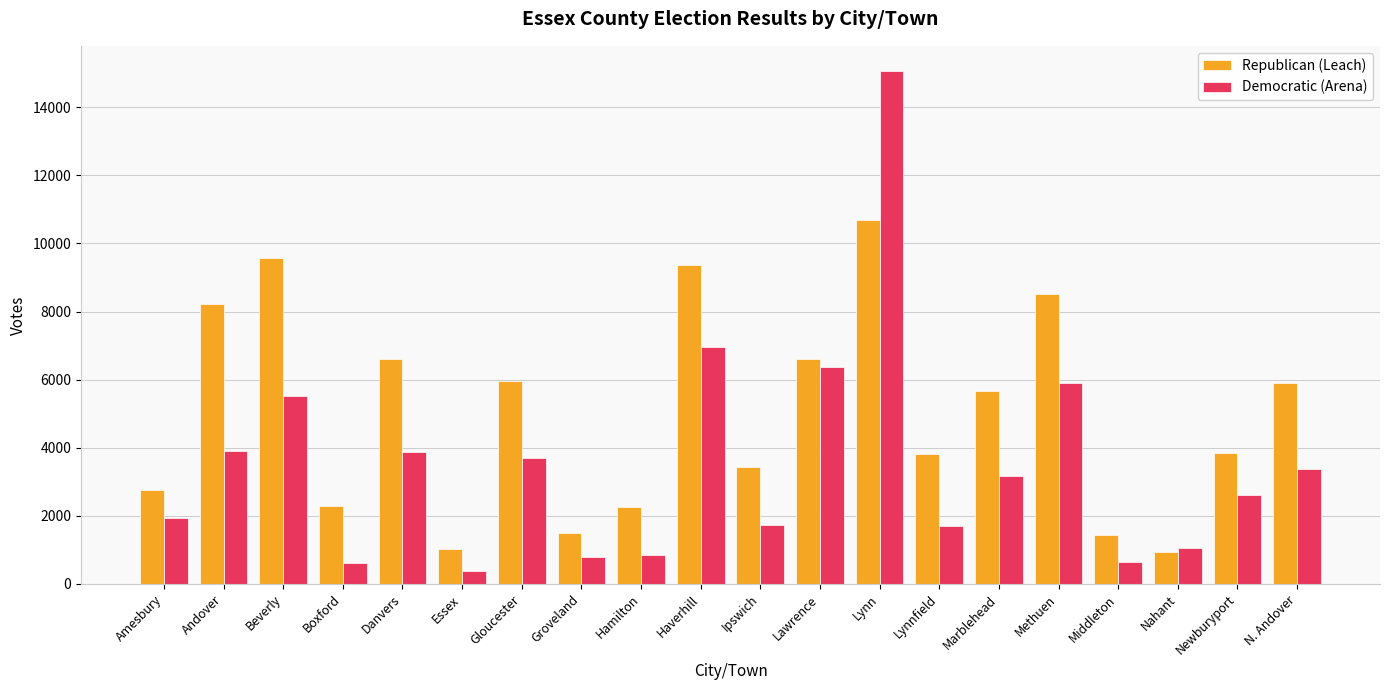

How many bars are there in total?

40